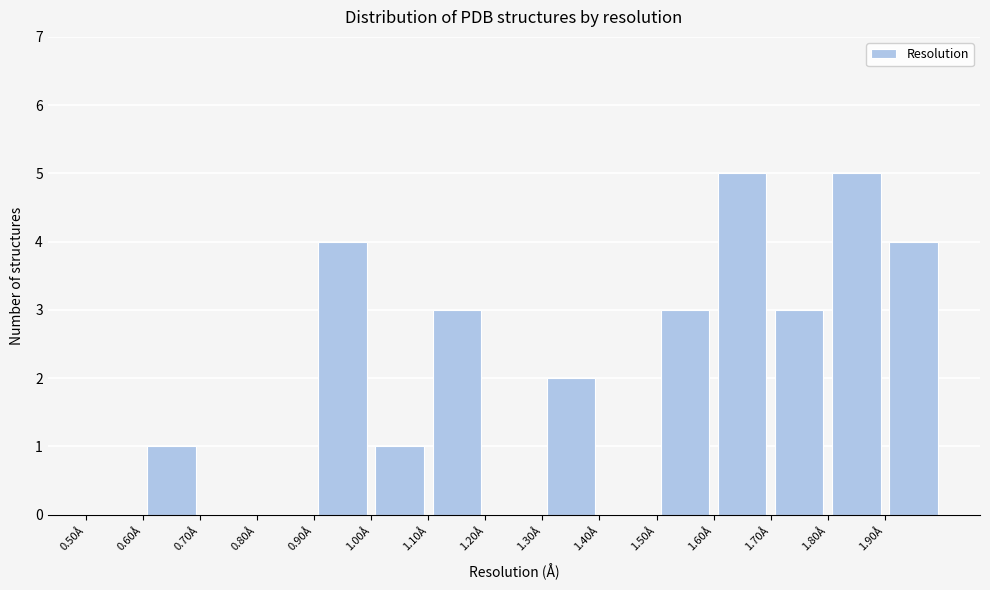

Reading left to right, transcribe this chart: for each bar, give the range it covers on the x-axis and its height. The values are not printed on the chart, so give them approximately, as read against the axis.

0.5 to 0.6: 0
0.6 to 0.7: 1
0.7 to 0.8: 0
0.8 to 0.9: 0
0.9 to 1.0: 4
1.0 to 1.1: 1
1.1 to 1.2: 3
1.2 to 1.3: 0
1.3 to 1.4: 2
1.4 to 1.5: 0
1.5 to 1.6: 3
1.6 to 1.7: 5
1.7 to 1.8: 3
1.8 to 1.9: 5
1.9 to 2.0: 4